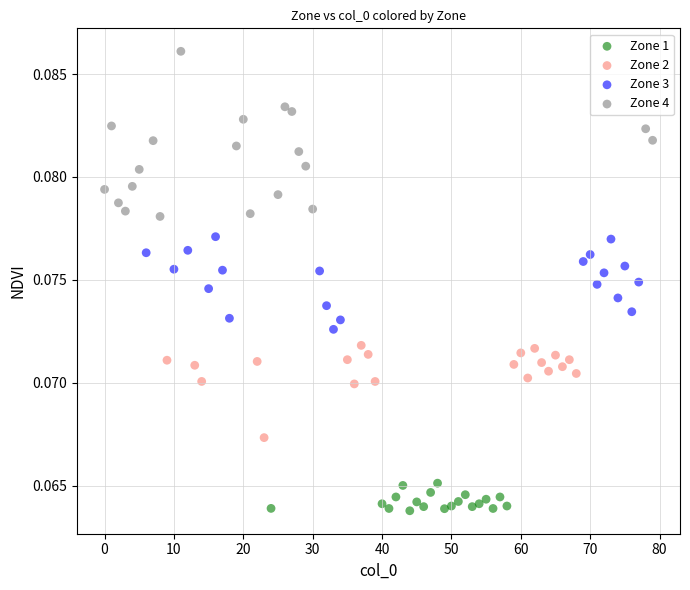

Which series contains the lowest Y value?

Zone 1